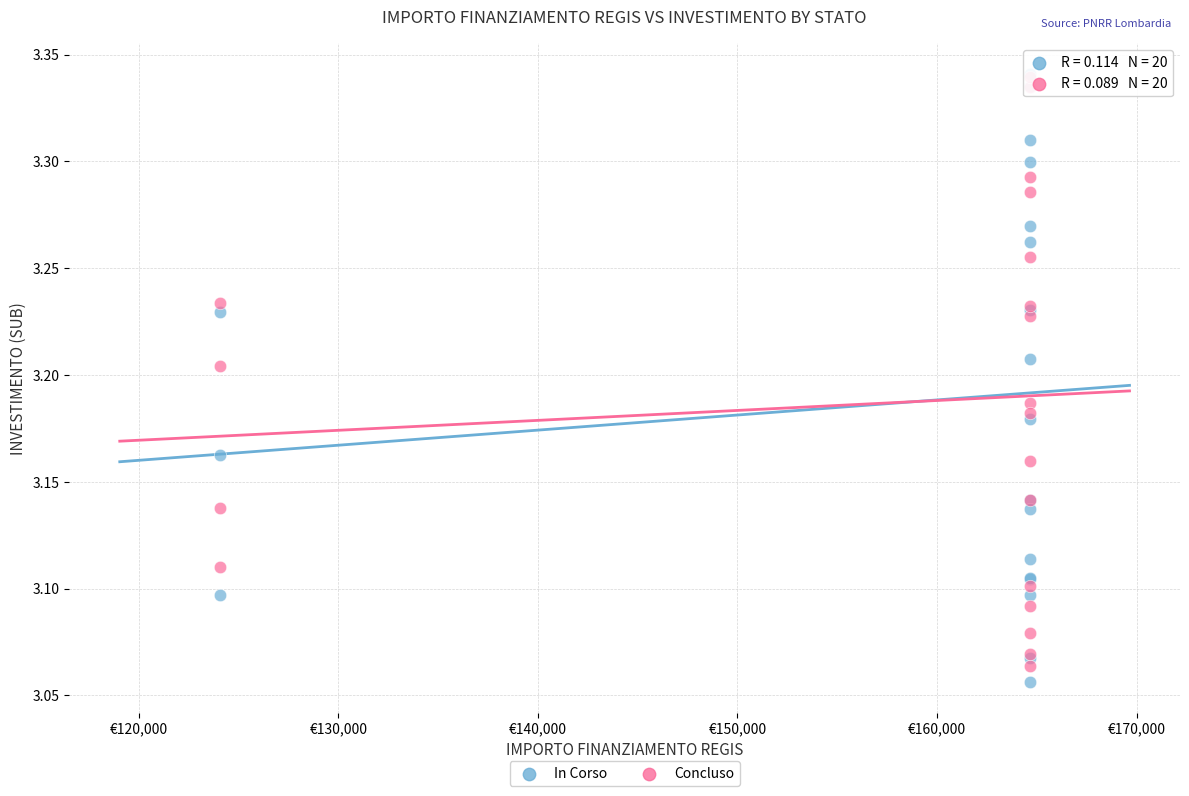

What are all the series names shown in the legend?

In Corso, Concluso